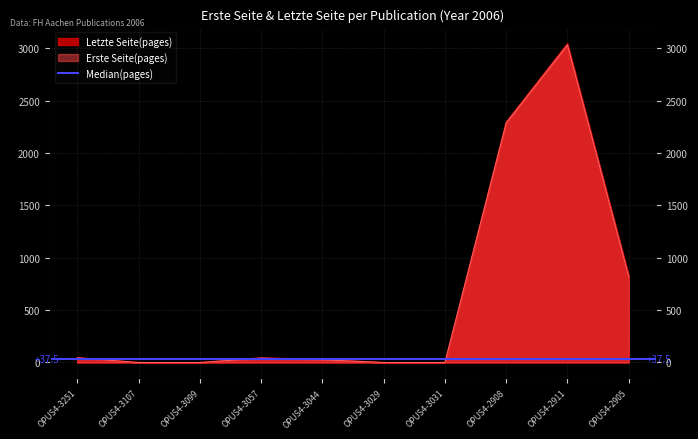

What is the label of the 4th point from the left?

OPUS4-3057